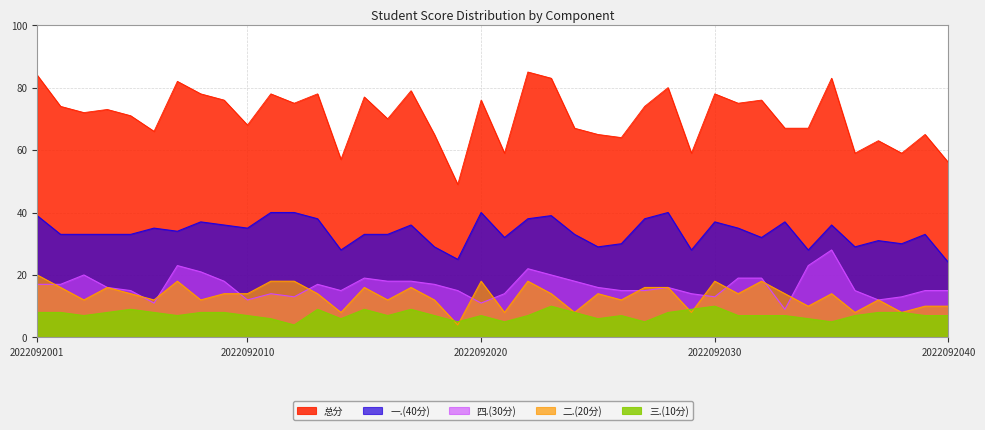

How many data points does each series have?

40